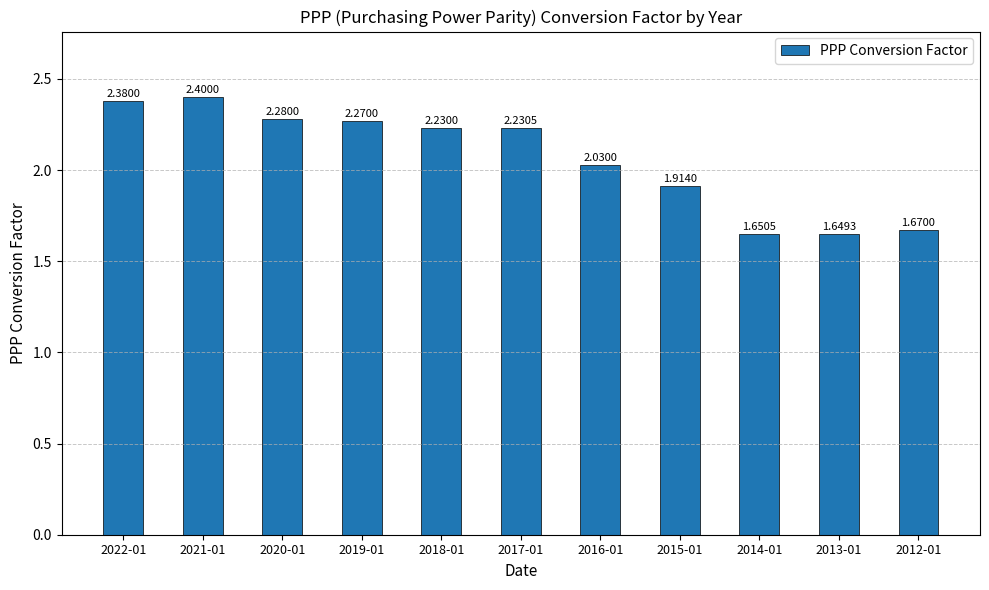

Are the bars grouped side by side (vs. stacked)?

No